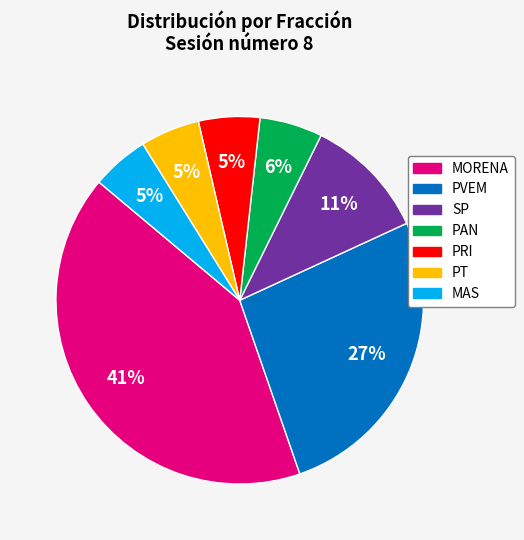

Which category has the biggest portion of the pie?

MORENA